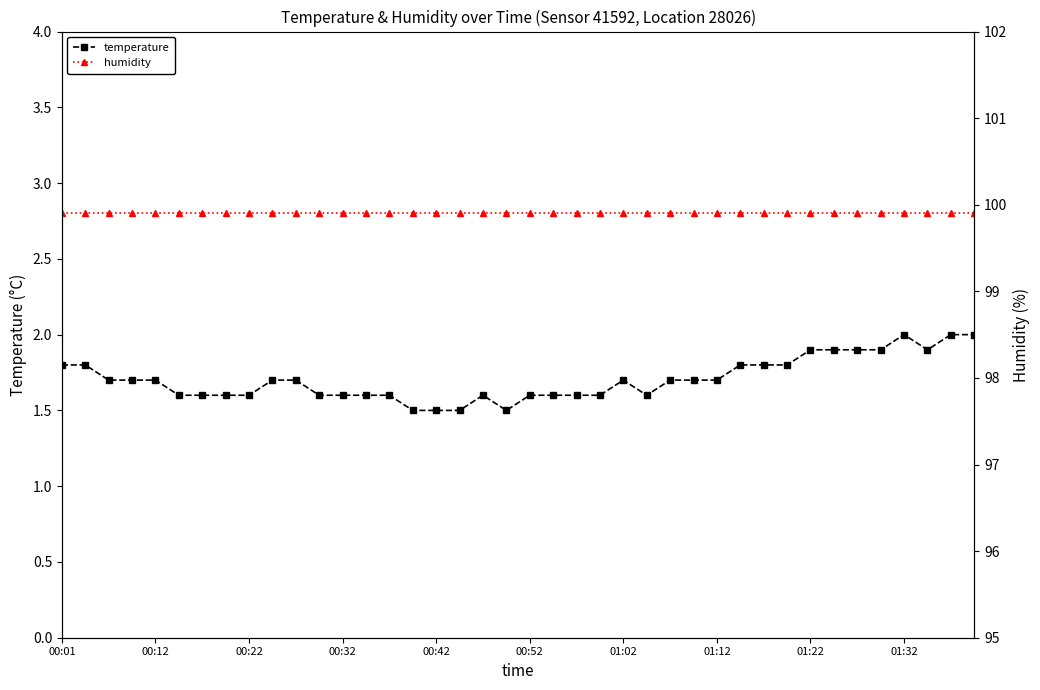

True or false: temperature has a value of 0.5 at 13.

False